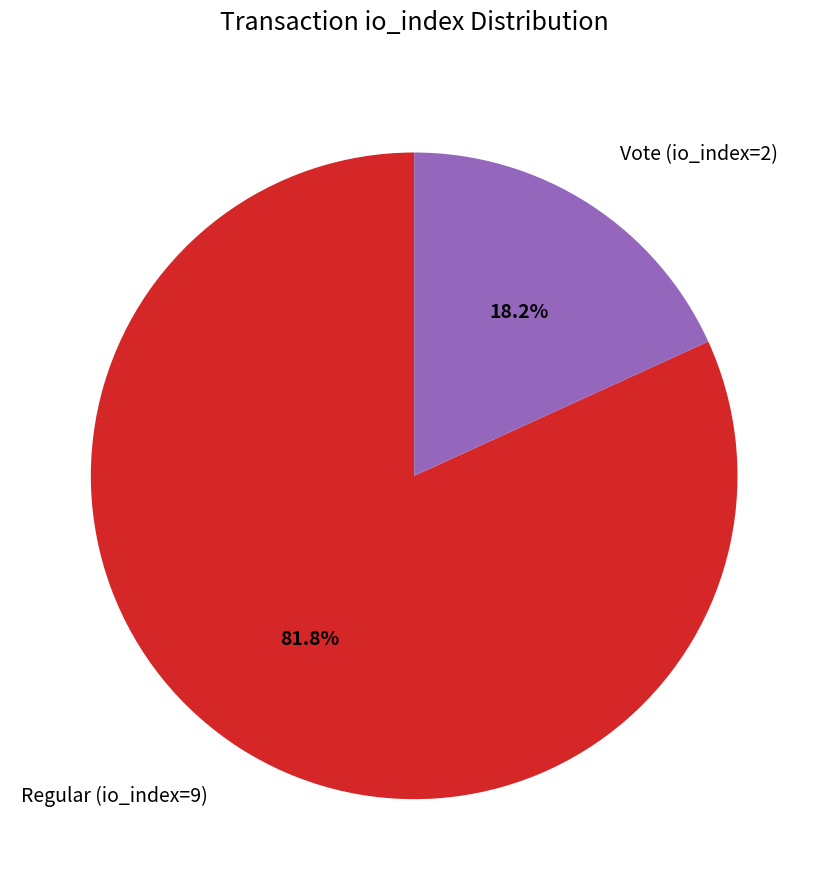

To the nearest percent, what is the combined percentage of Regular (io_index=9) and Vote (io_index=2)?

100%